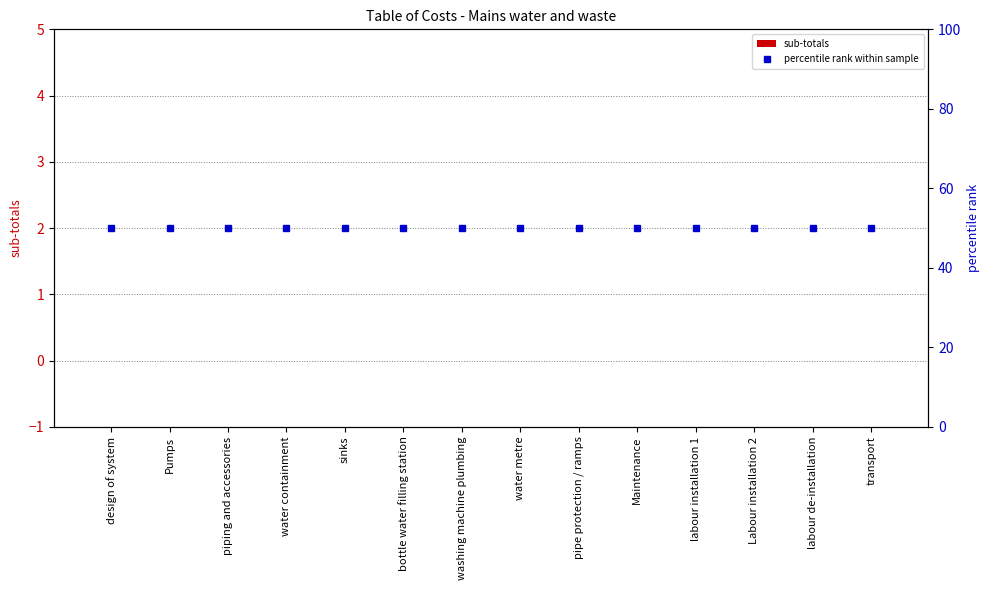

Is it true that sub-totals equals 0 at labour de-installation?

True